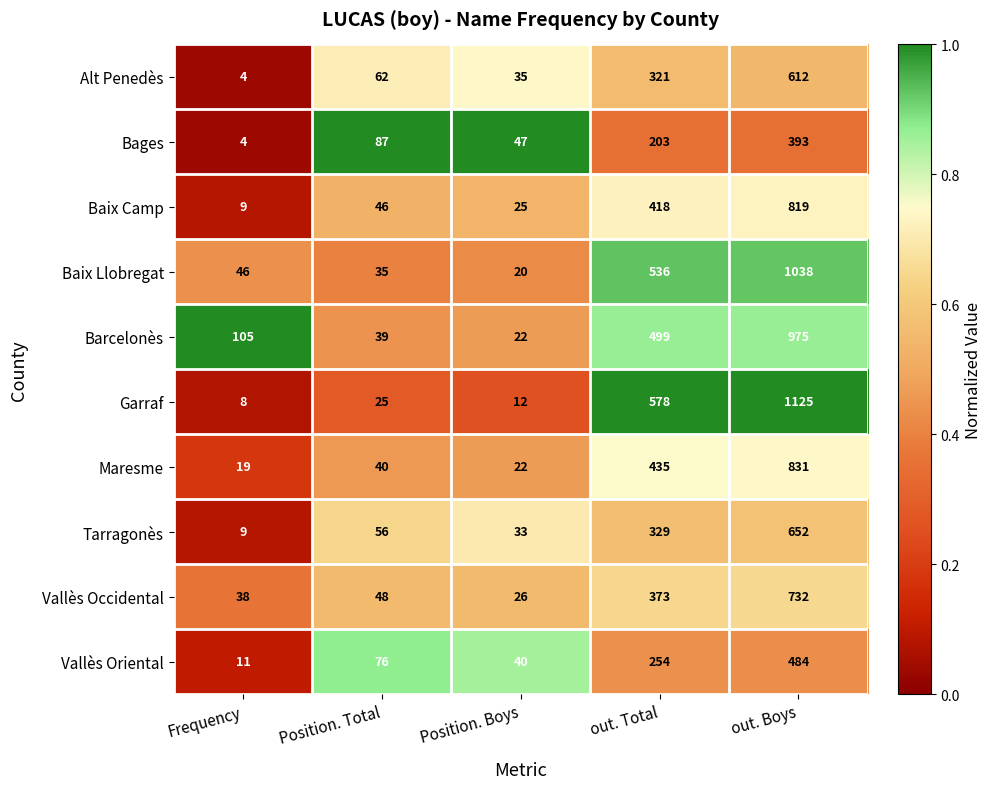

Count the number of data series in this chart.

10